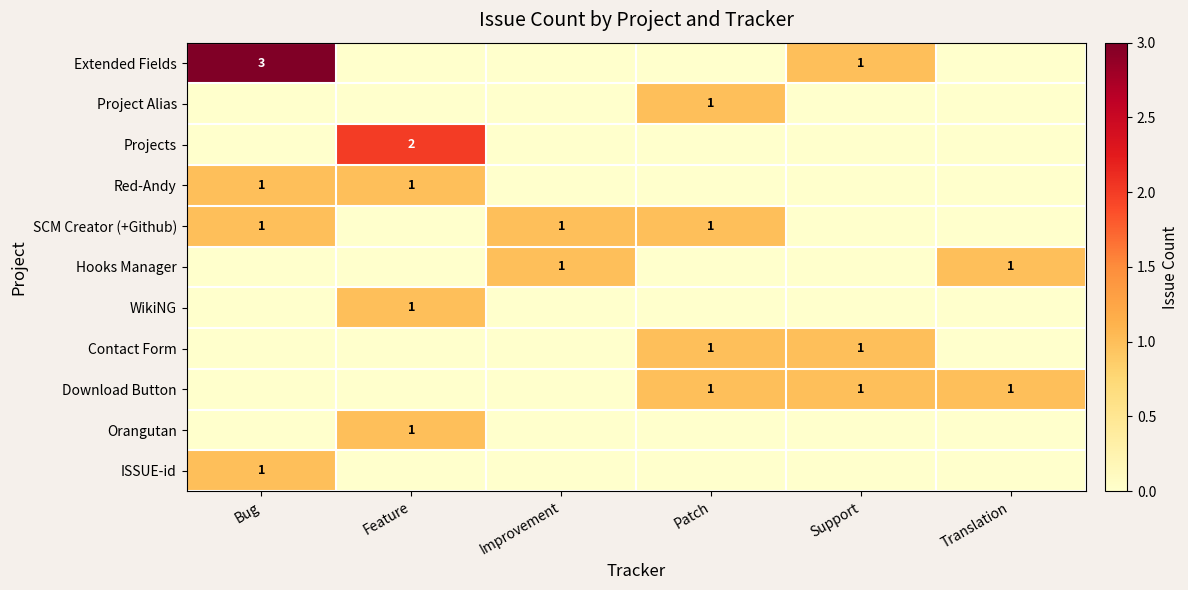

What is the spread (max minus min) of values at Patch?

1